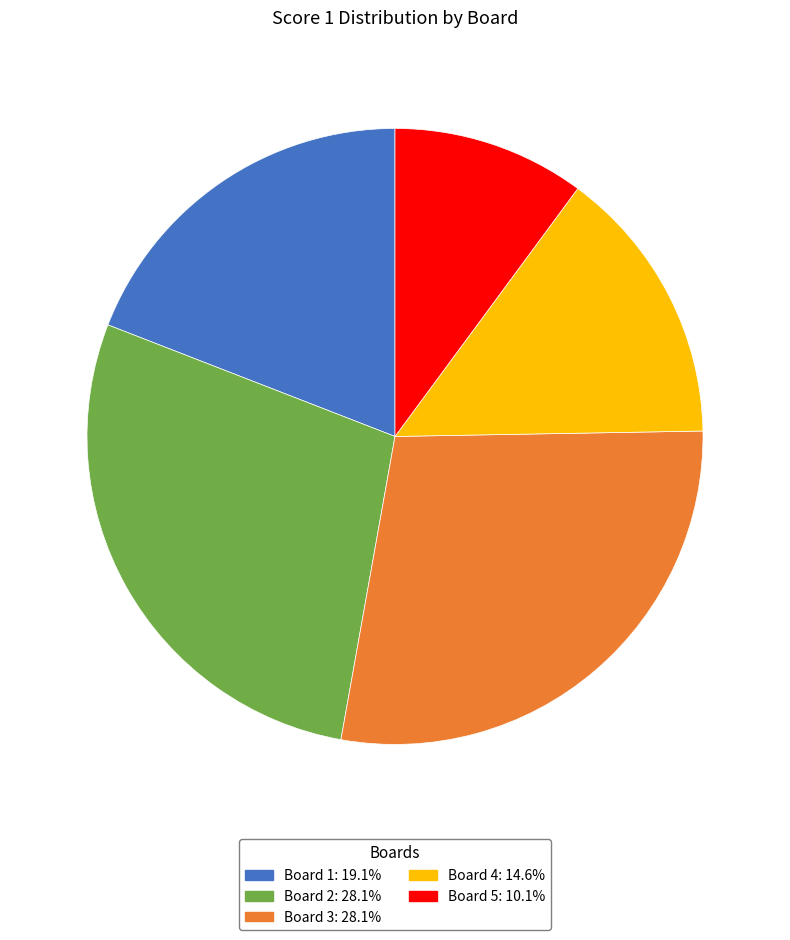

Approximately how many times larger is the value at Board 2 compared to Board 1?

1.5